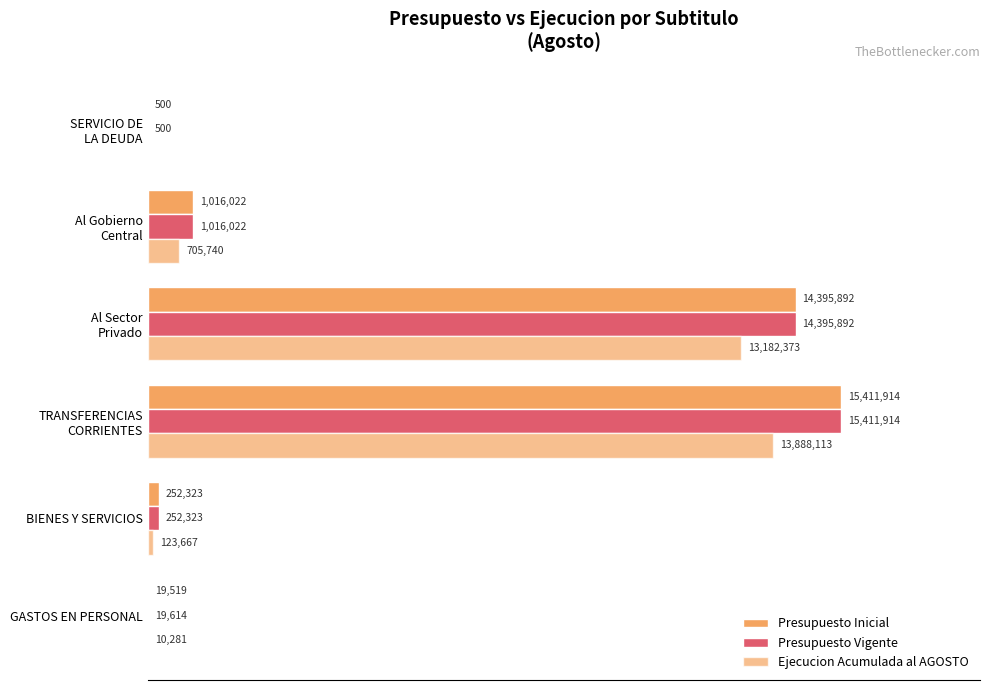

What are all the series names shown in the legend?

Presupuesto Inicial, Presupuesto Vigente, Ejecucion Acumulada al AGOSTO